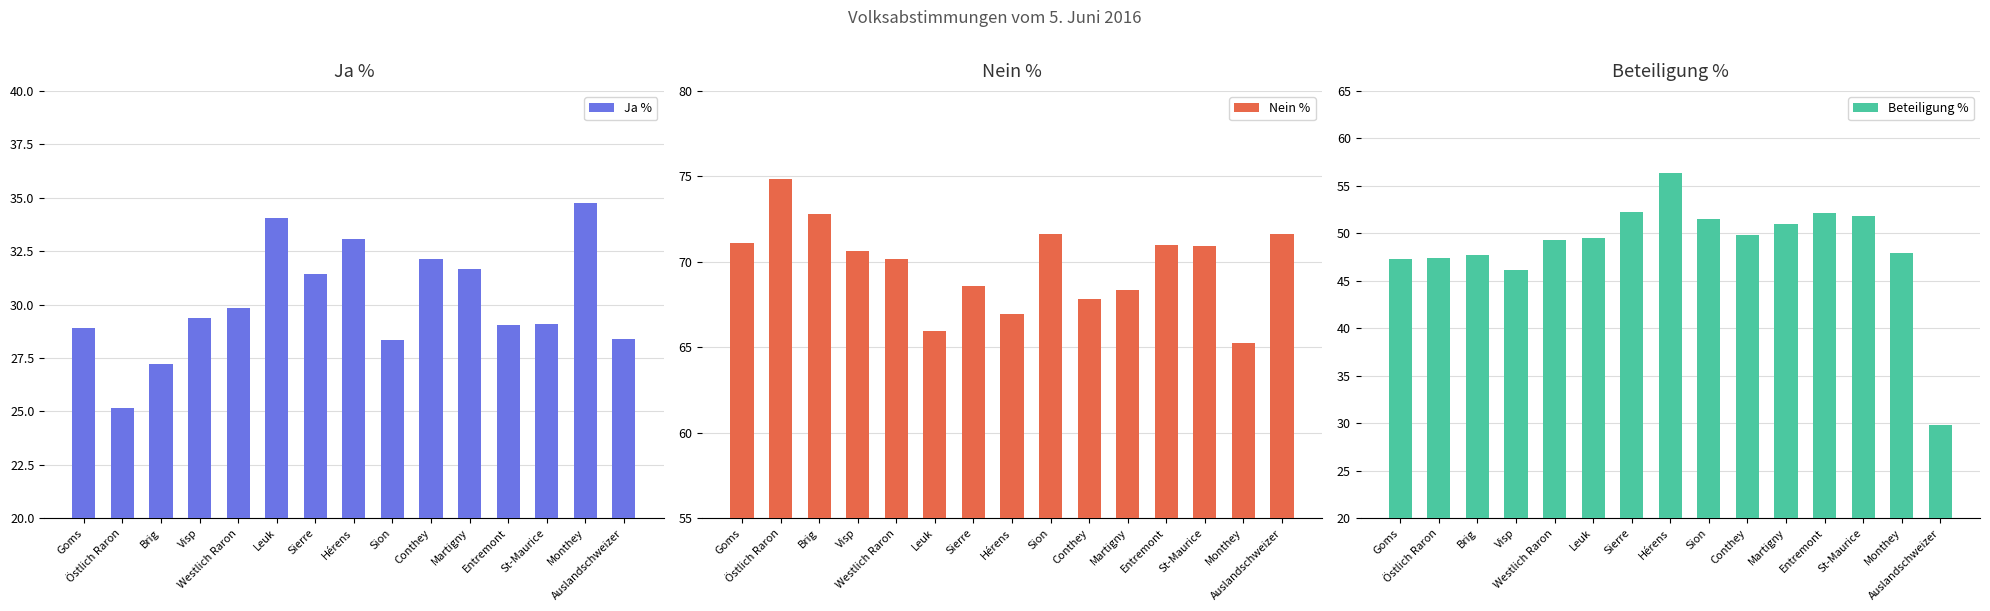

What is the average value of the Nein % series?

69.8